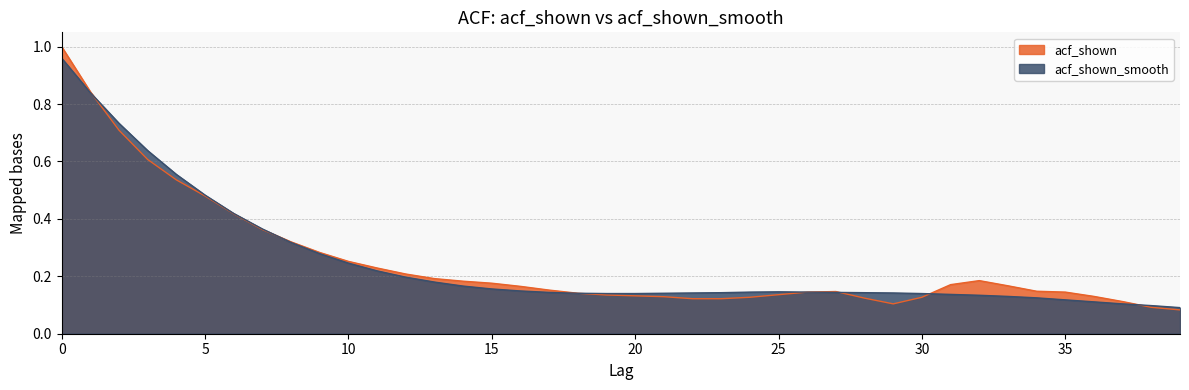

What are all the series names shown in the legend?

acf_shown, acf_shown_smooth